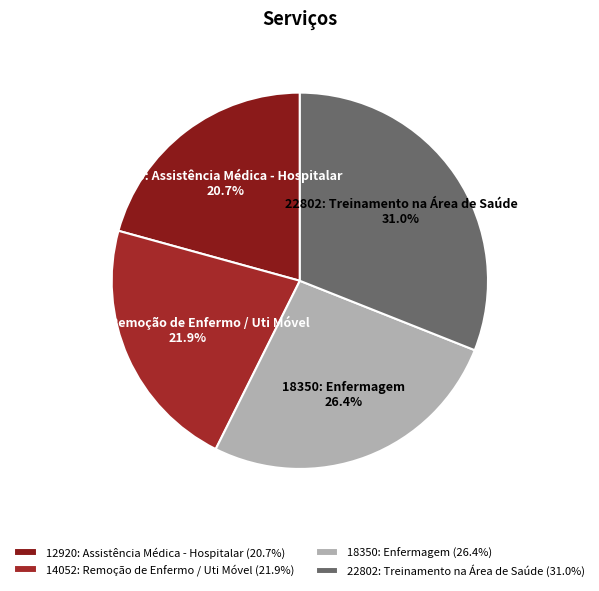

To the nearest percent, what is the difference between the largest and smallest slice percentages?

10%